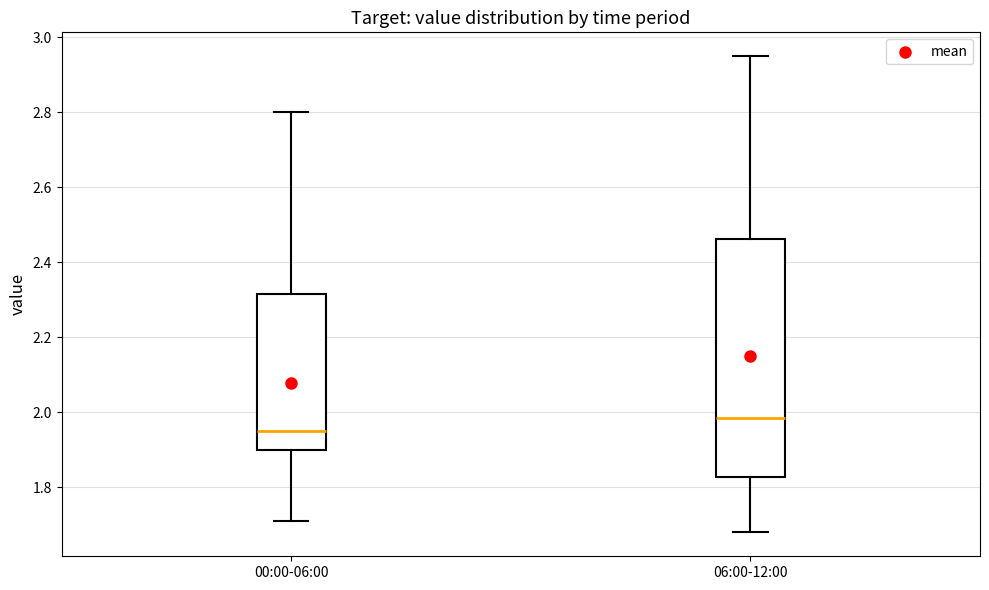

Reading left to right, transcribe this box plot: for each box, give where its median line is, the range the box spans, and where its two whiskers end, as read against the y-axis. The values are not printed on the chart, so give them approximately, as read against the axis.

00:00-06:00: median 1.96, box 1.90 to 2.32, whiskers 1.72 to 2.80
06:00-12:00: median 1.98, box 1.82 to 2.46, whiskers 1.68 to 2.96